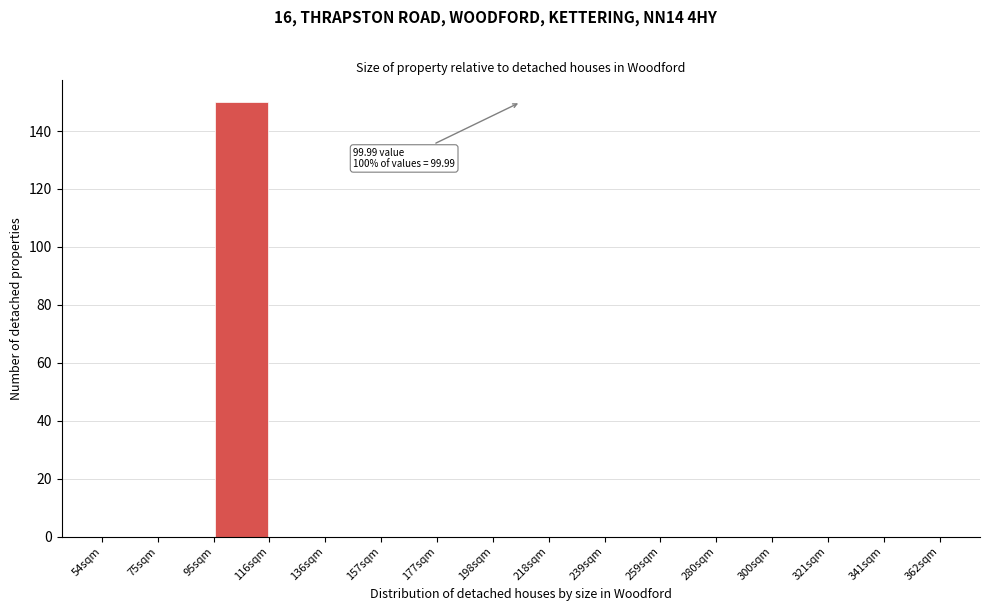

Over which range of the x-axis is the bar tallest?

95 to 115